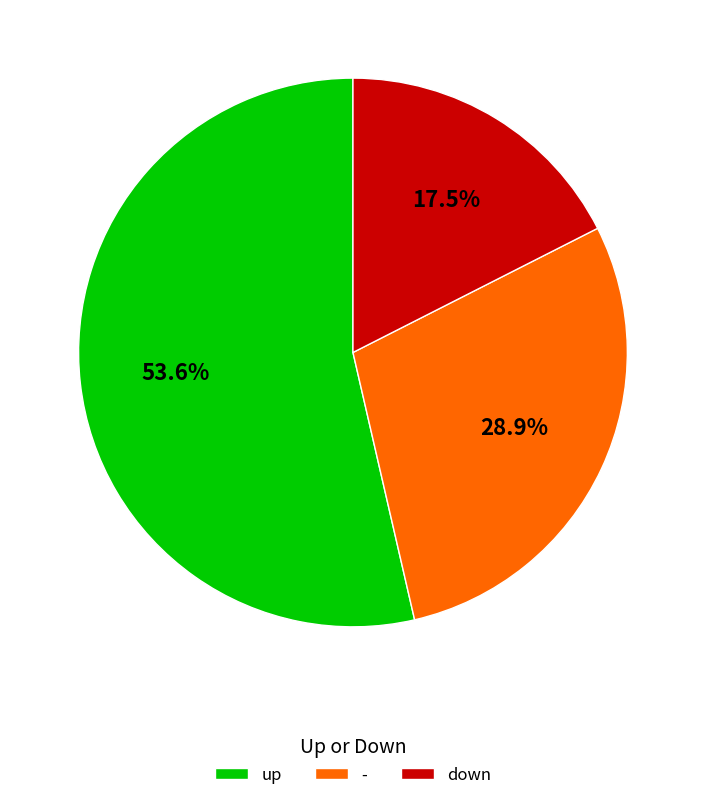

Is it true that up is 48% of the pie?

False